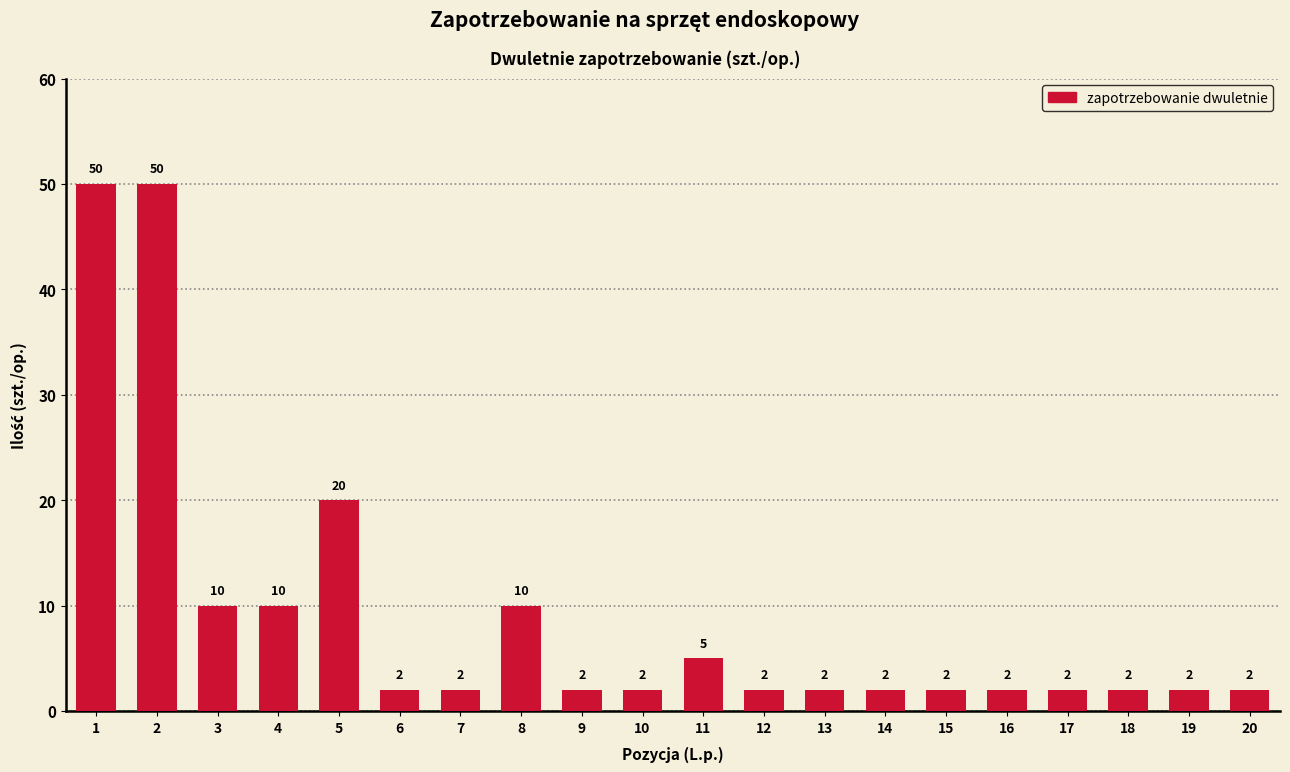

What is the difference between the second highest and minimum values?

48